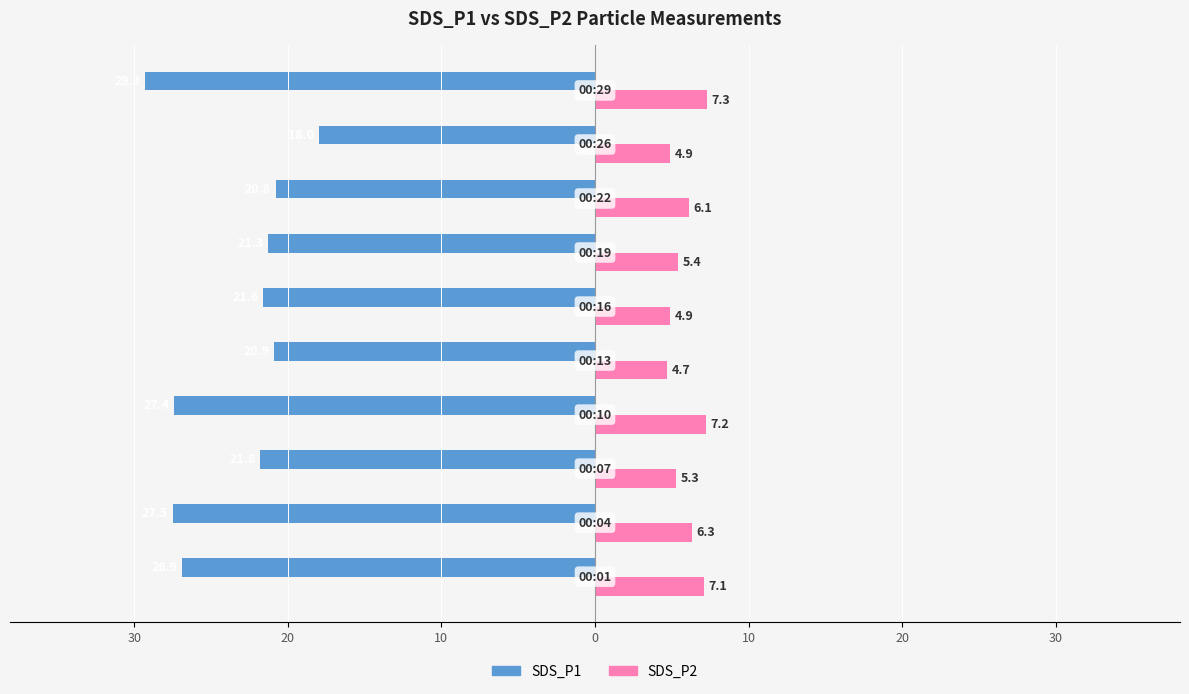

What are all the series names shown in the legend?

SDS_P1, SDS_P2